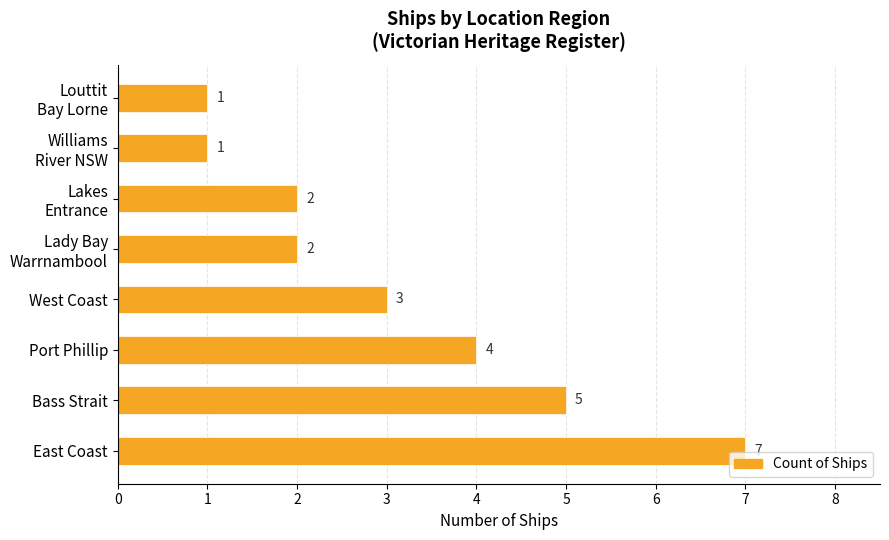

Does the chart contain any negative values?

No